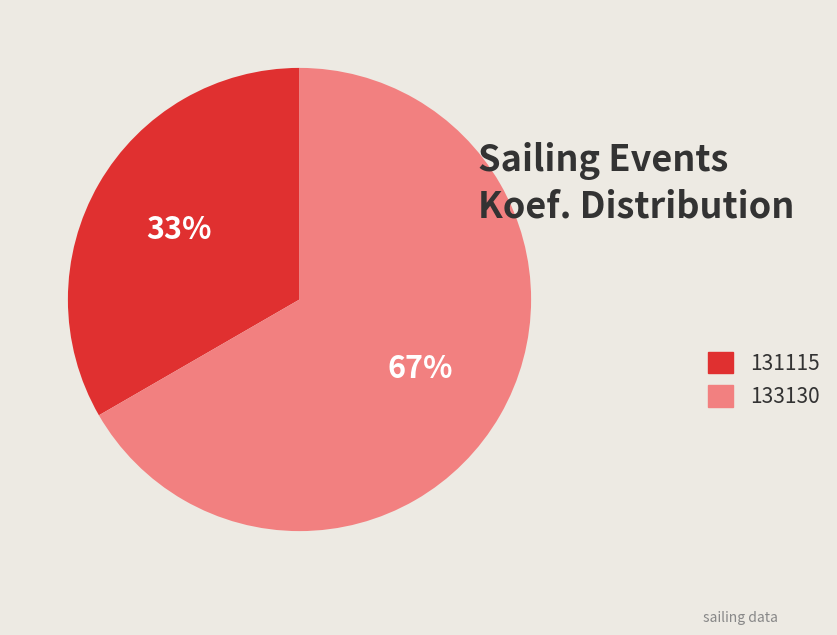

Is the sum of 133130 and 131115 greater than half?

Yes